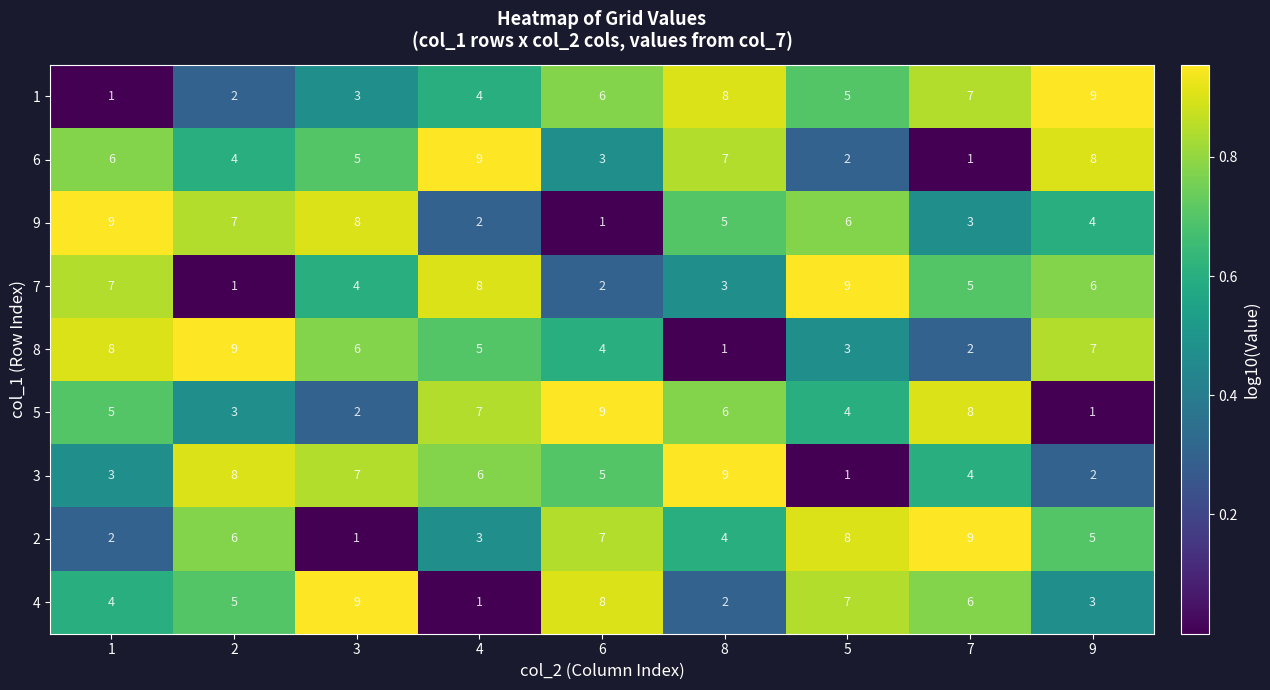

What is the total value across all series at 7?

45